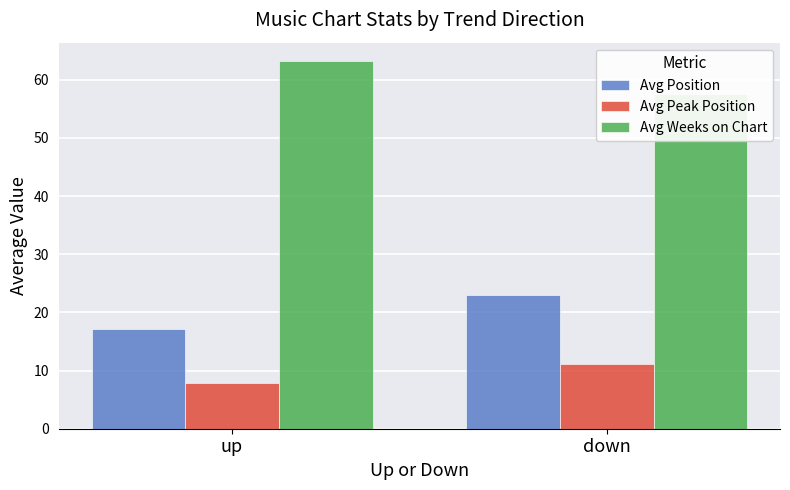

Reading left to right, transcribe all the data shown in this chart.

Avg Position: up=17.2	down=22.9
Avg Peak Position: up=7.9	down=11.2
Avg Weeks on Chart: up=63.2	down=57.6